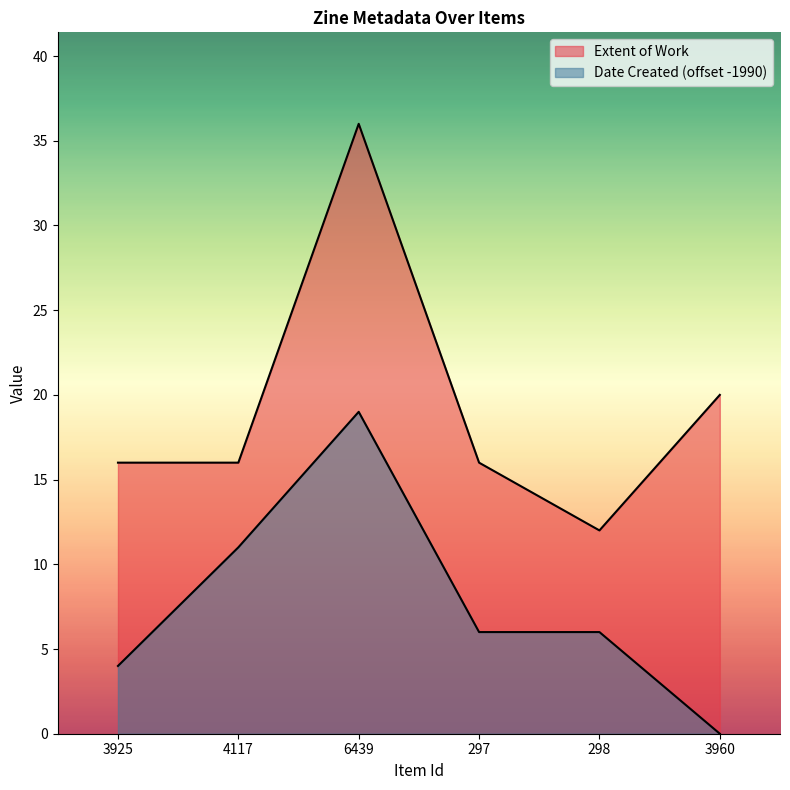

How many values are between 16 and 20?

4